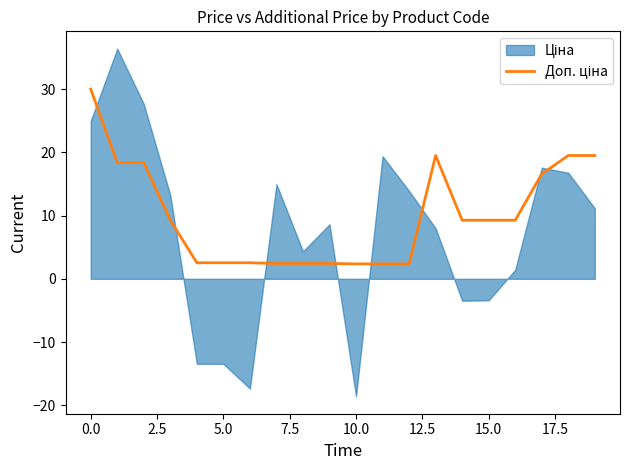

Between 15.0 and 5.0, which is larger?

5.0